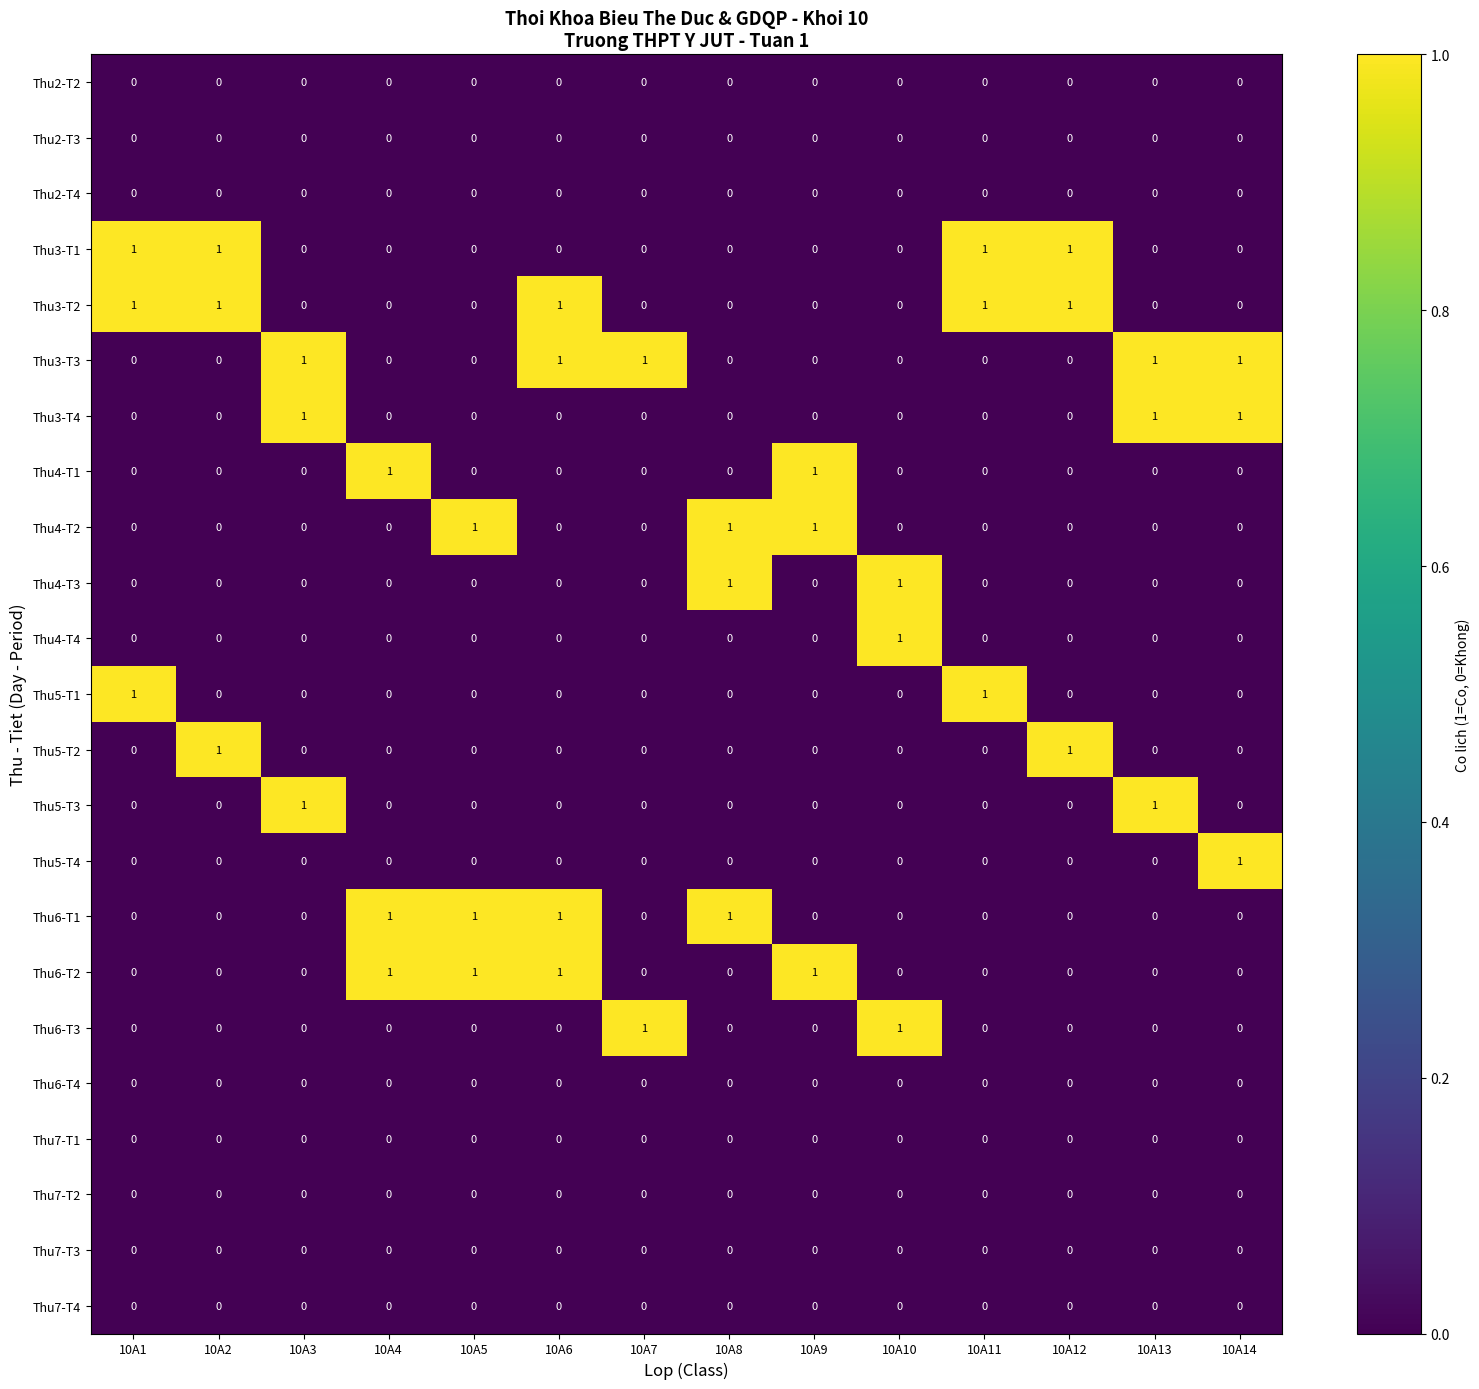

What is the total value across all series at 10A11?

3